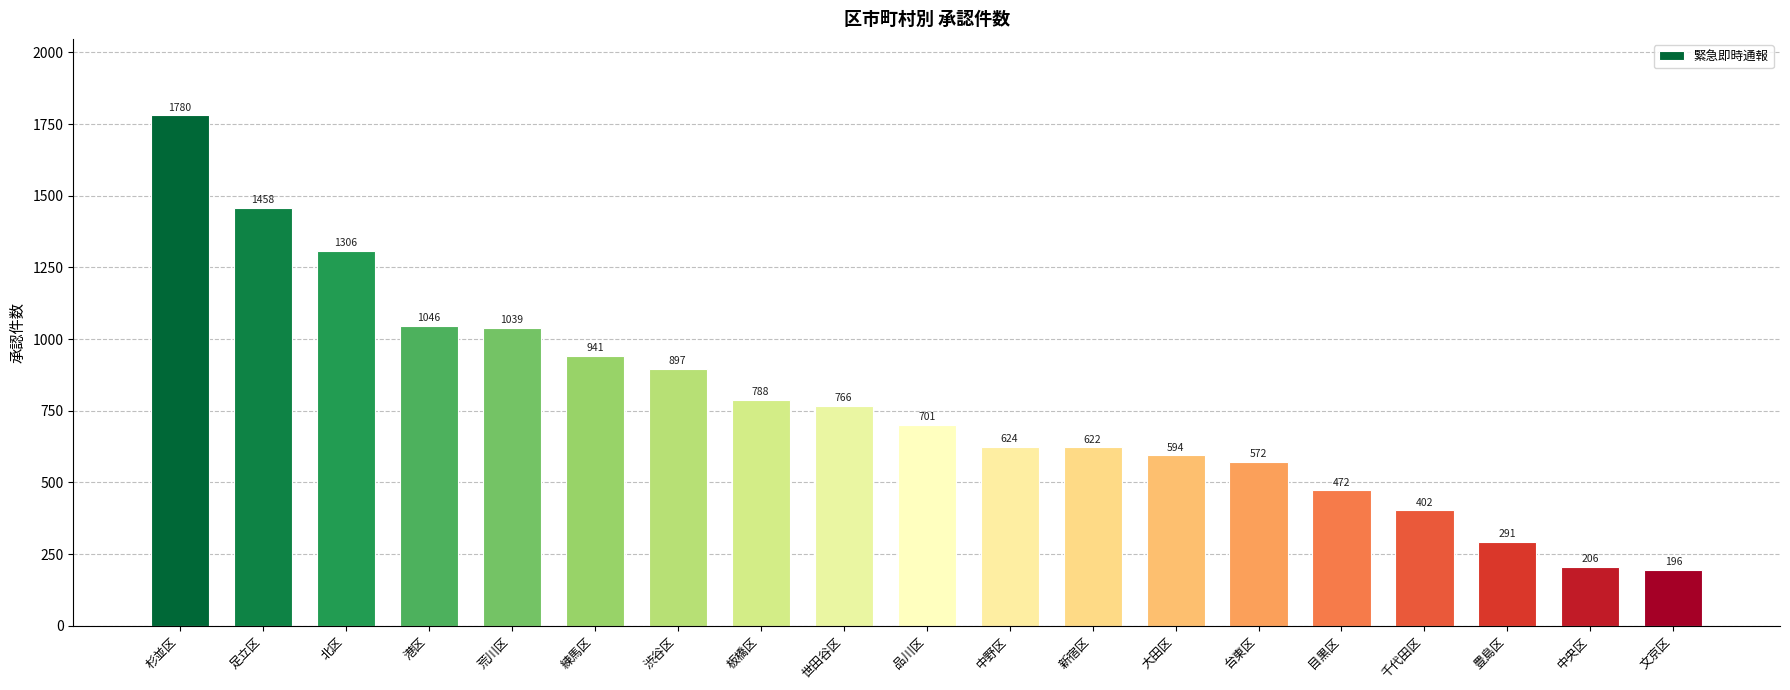

At which label is the value closest to 988?

練馬区